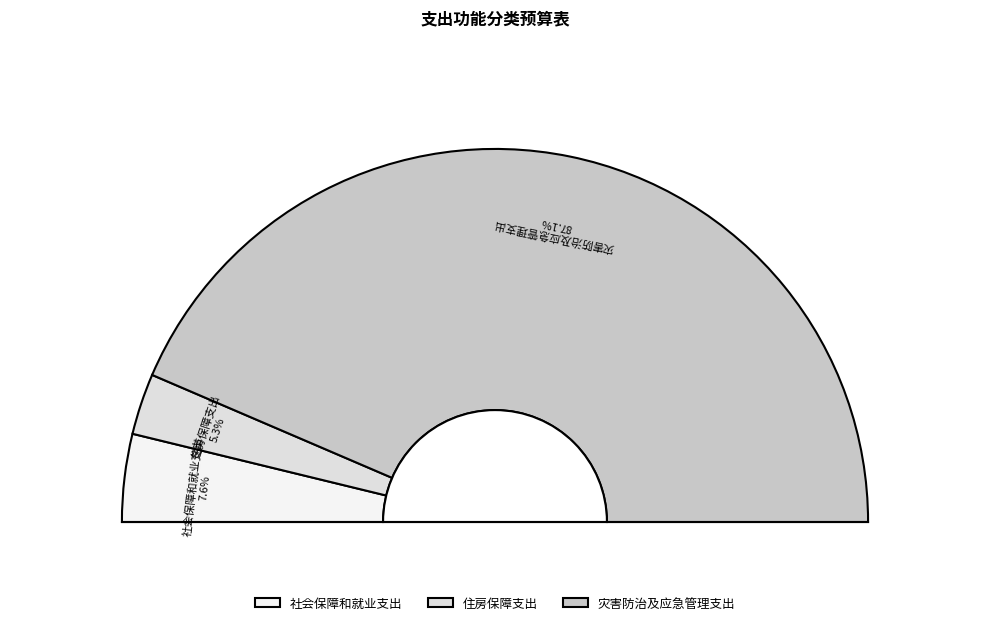

Which has a higher value, 灾害防治及应急管理支出 or 住房保障支出?

灾害防治及应急管理支出